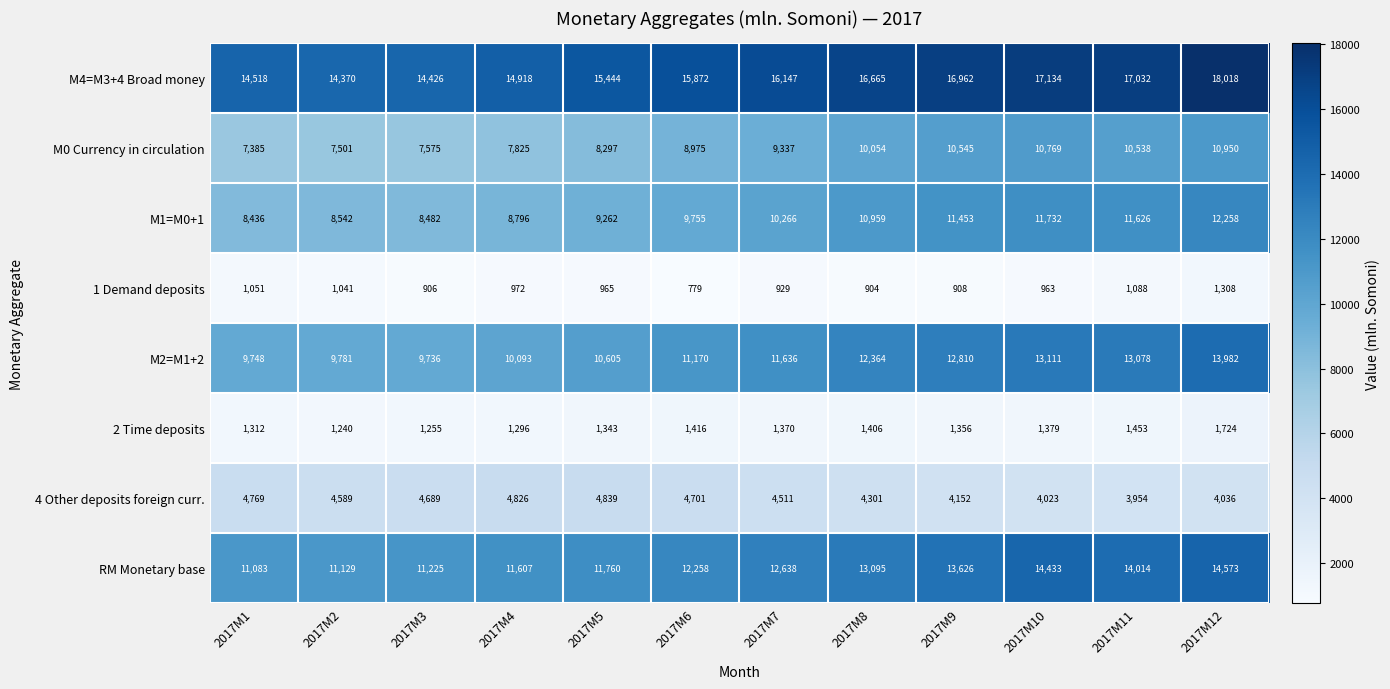

Is it true that 4 Other deposits foreign curr. equals 7134 at 2017M12?

False